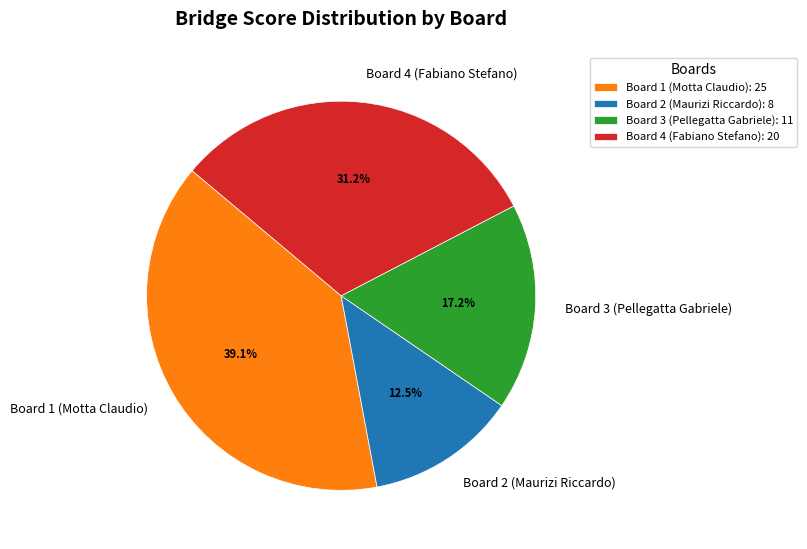

What is the ratio of the value at Board 2 (Maurizi Riccardo) to the value at Board 1 (Motta Claudio)?

0.3